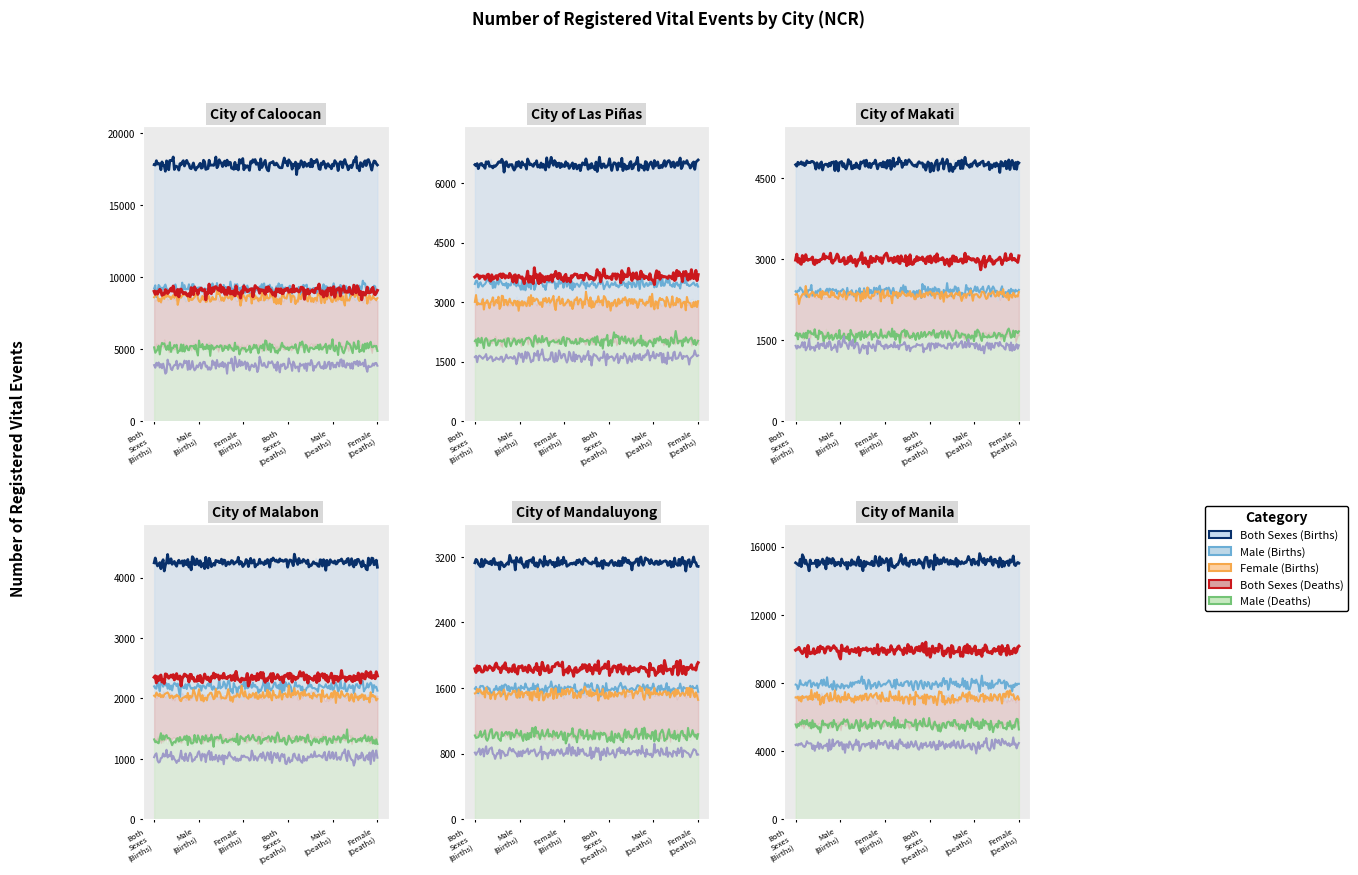

What is the value of the Both Sexes (Deaths) point at the 3rd from the left?

2982